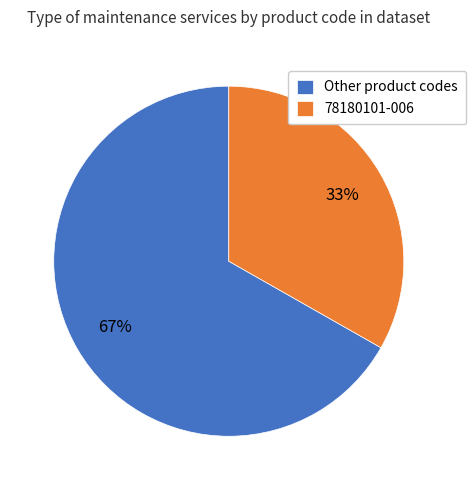

Which slice is the largest?

Other product codes